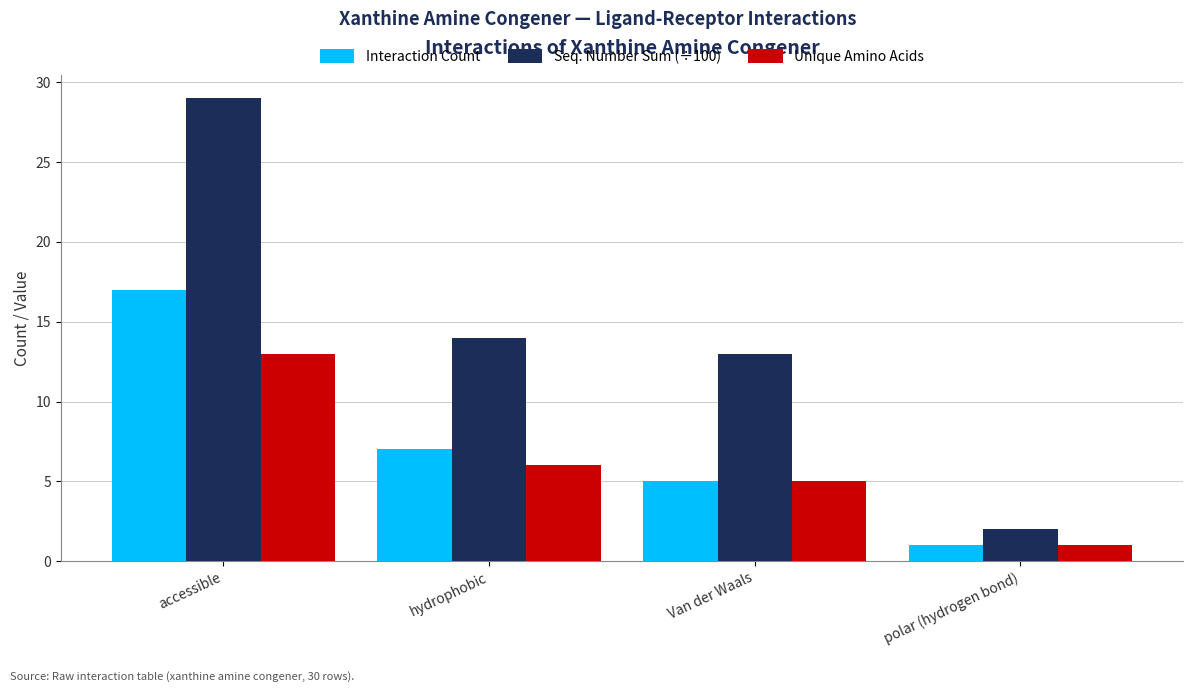

Reading right to left, transcribe all the data shown in this chart.

Interaction Count: 1	5	7	17
Seq. Number Sum (÷100): 2	13	14	29
Unique Amino Acids: 1	5	6	13